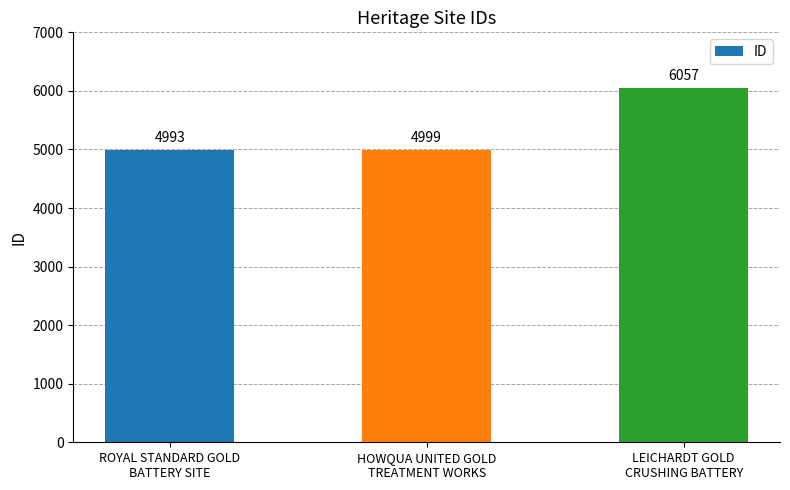

What position from the right is ROYAL STANDARD GOLD
BATTERY SITE?

3